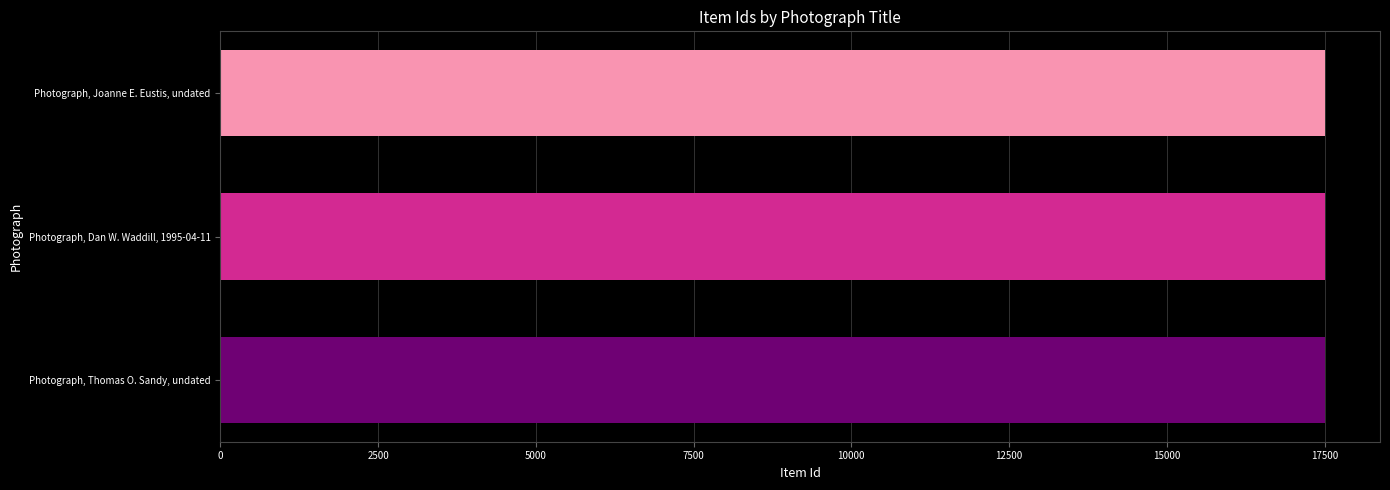

How many series are shown in this chart?

1